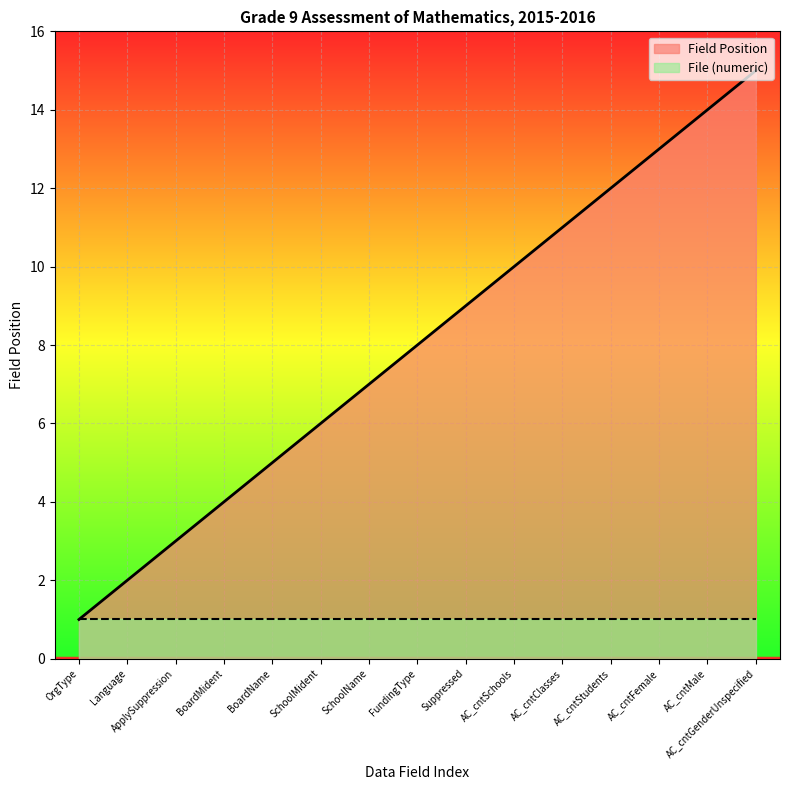

What is the sum of all values?

120